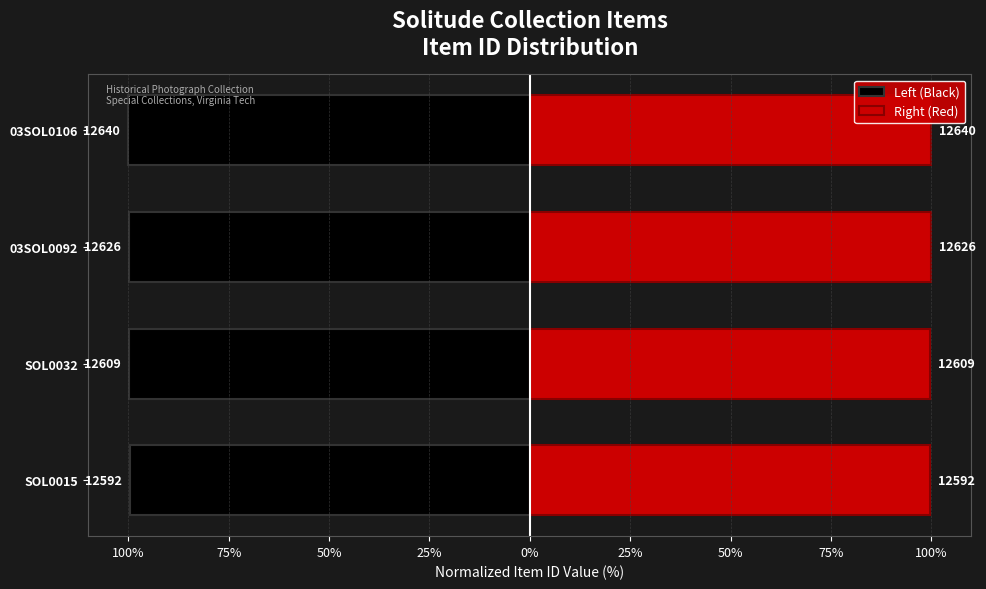

Read the Right (Red) value at 03SOL0106.

100.0